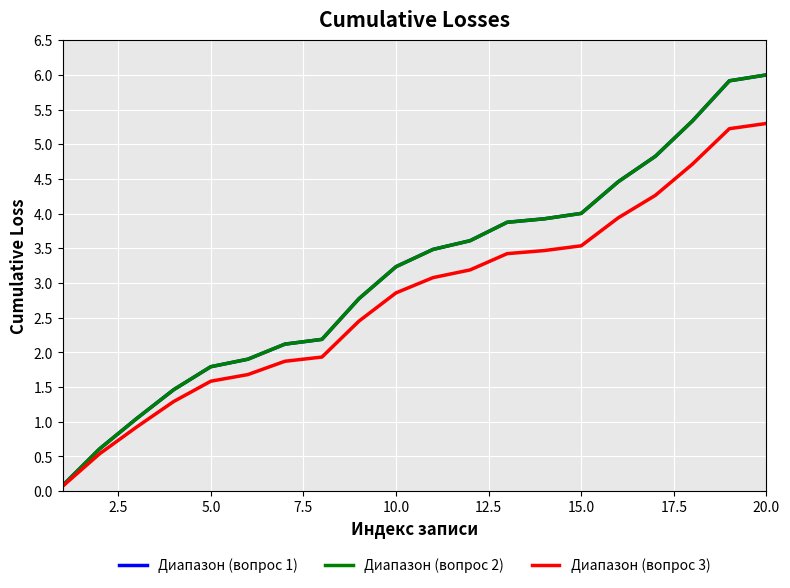

What is the maximum value shown in the chart?

6.0